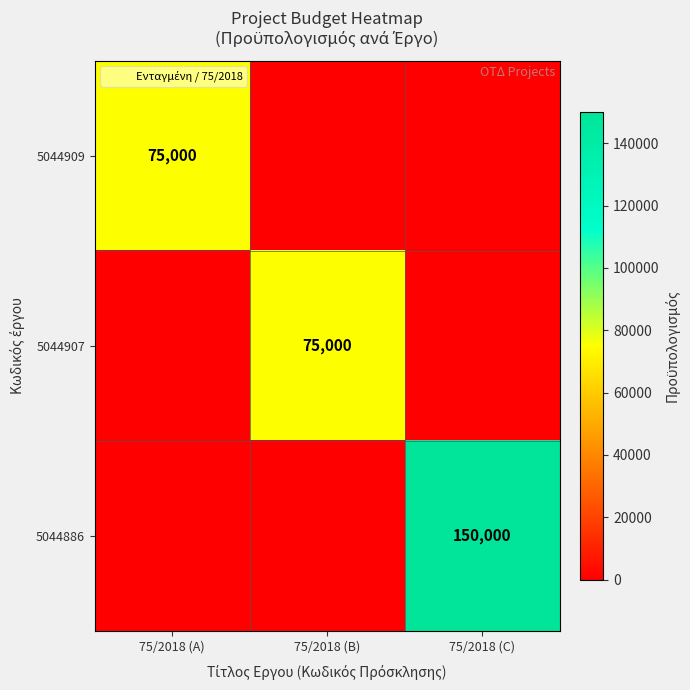

At 75/2018 (B), list the series in order from largest to smallest.

5044907, 5044909, 5044886